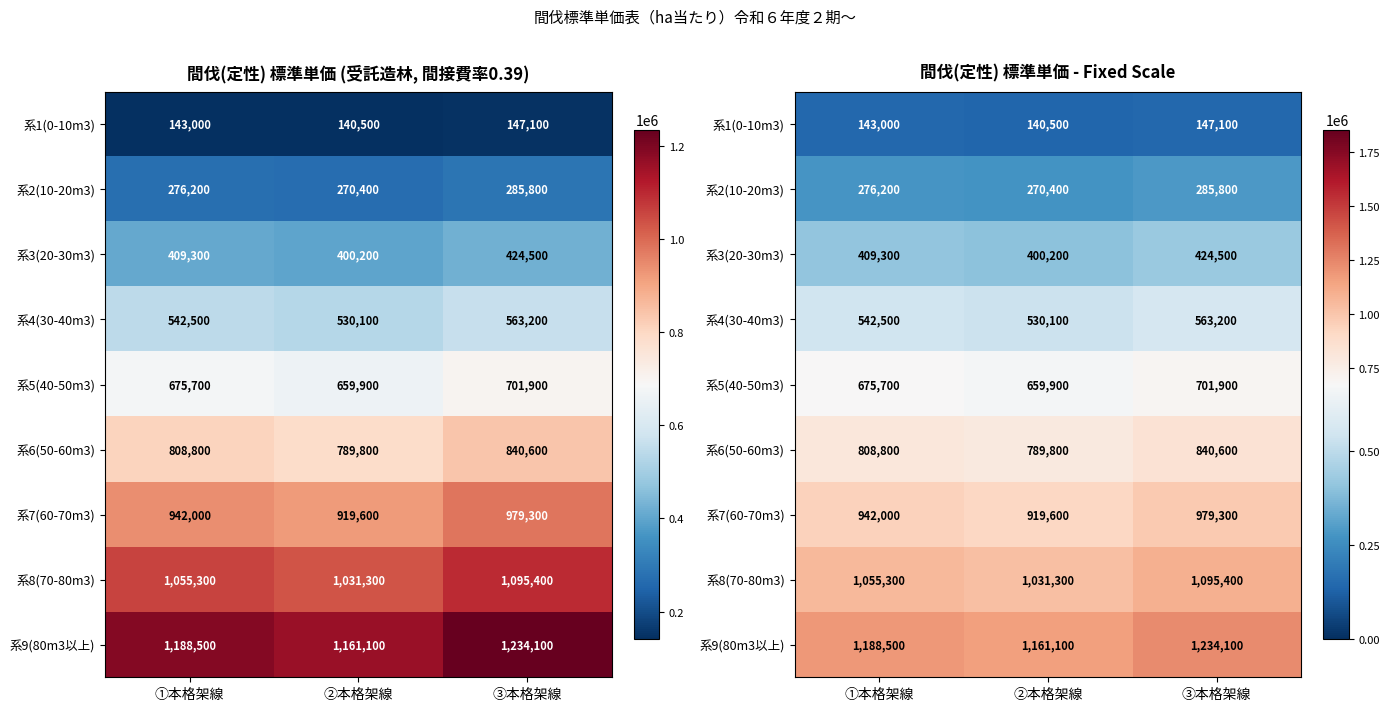

At which category is the sum across all series the highest?

③本格架線